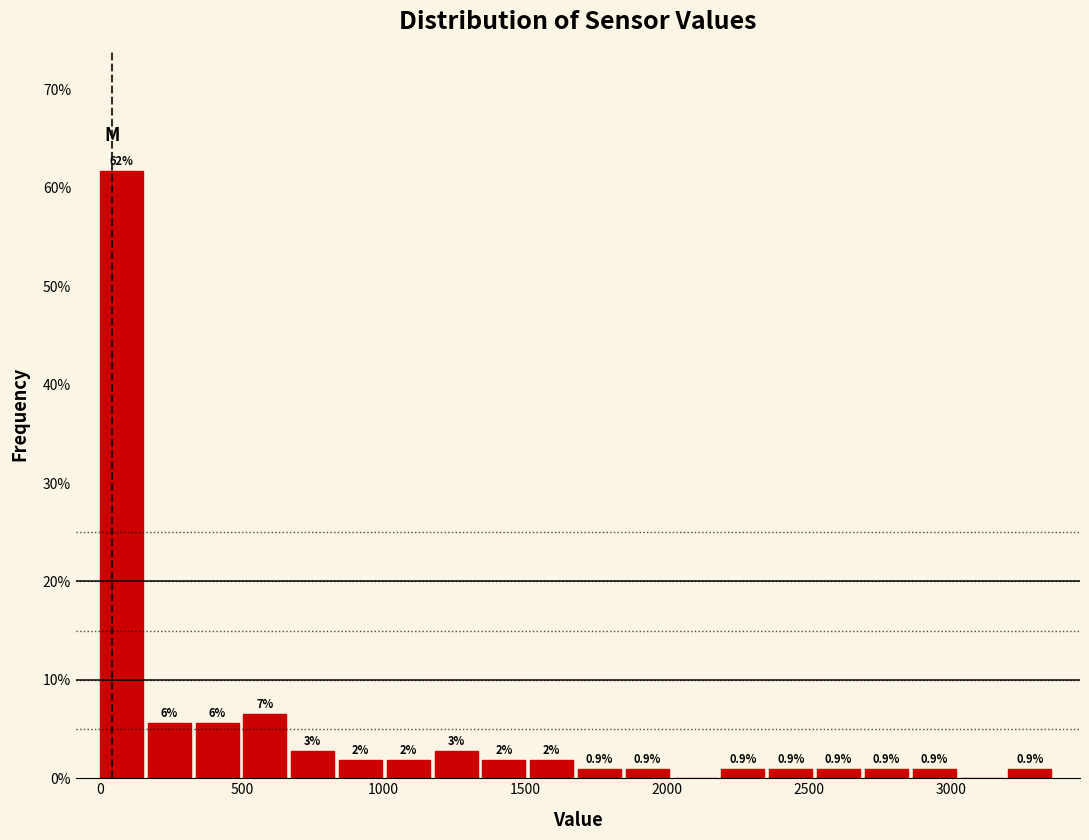

Read against the x-axis, roughly where is the centre of the tallest bar?

100